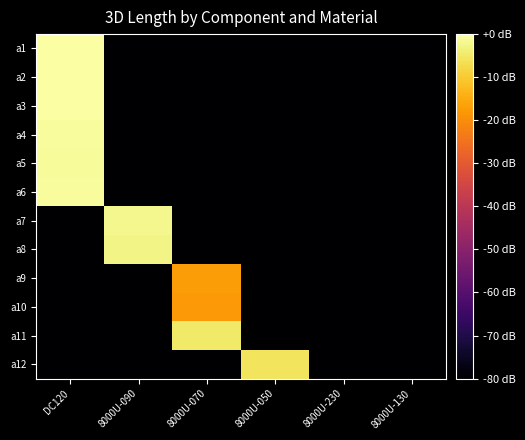

Reading left to right, what are all the values shown in this chart?

a1: DC120=0.0	8000U-090=-80.0	8000U-070=-80.0	8000U-050=-80.0	8000U-230=-80.0	8000U-130=-80.0
a2: DC120=-0.3	8000U-090=-80.0	8000U-070=-80.0	8000U-050=-80.0	8000U-230=-80.0	8000U-130=-80.0
a3: DC120=-0.1	8000U-090=-80.0	8000U-070=-80.0	8000U-050=-80.0	8000U-230=-80.0	8000U-130=-80.0
a4: DC120=-0.7	8000U-090=-80.0	8000U-070=-80.0	8000U-050=-80.0	8000U-230=-80.0	8000U-130=-80.0
a5: DC120=-0.9	8000U-090=-80.0	8000U-070=-80.0	8000U-050=-80.0	8000U-230=-80.0	8000U-130=-80.0
a6: DC120=-0.8	8000U-090=-80.0	8000U-070=-80.0	8000U-050=-80.0	8000U-230=-80.0	8000U-130=-80.0
a7: DC120=-80.0	8000U-090=-2.2	8000U-070=-80.0	8000U-050=-80.0	8000U-230=-80.0	8000U-130=-80.0
a8: DC120=-80.0	8000U-090=-2.7	8000U-070=-80.0	8000U-050=-80.0	8000U-230=-80.0	8000U-130=-80.0
a9: DC120=-80.0	8000U-090=-80.0	8000U-070=-17.5	8000U-050=-80.0	8000U-230=-80.0	8000U-130=-80.0
a10: DC120=-80.0	8000U-090=-80.0	8000U-070=-17.9	8000U-050=-80.0	8000U-230=-80.0	8000U-130=-80.0
a11: DC120=-80.0	8000U-090=-80.0	8000U-070=-4.7	8000U-050=-80.0	8000U-230=-80.0	8000U-130=-80.0
a12: DC120=-80.0	8000U-090=-80.0	8000U-070=-80.0	8000U-050=-5.9	8000U-230=-80.0	8000U-130=-80.0